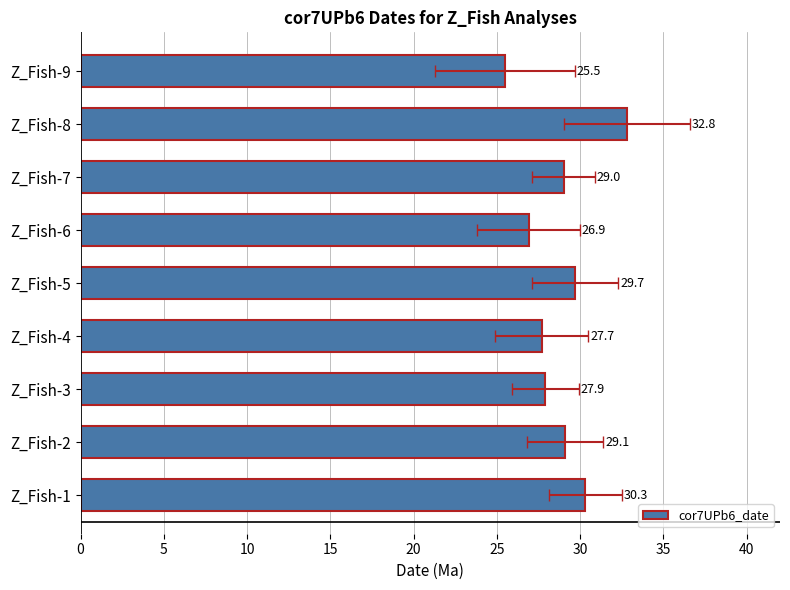

What is the greatest value displayed?

32.8